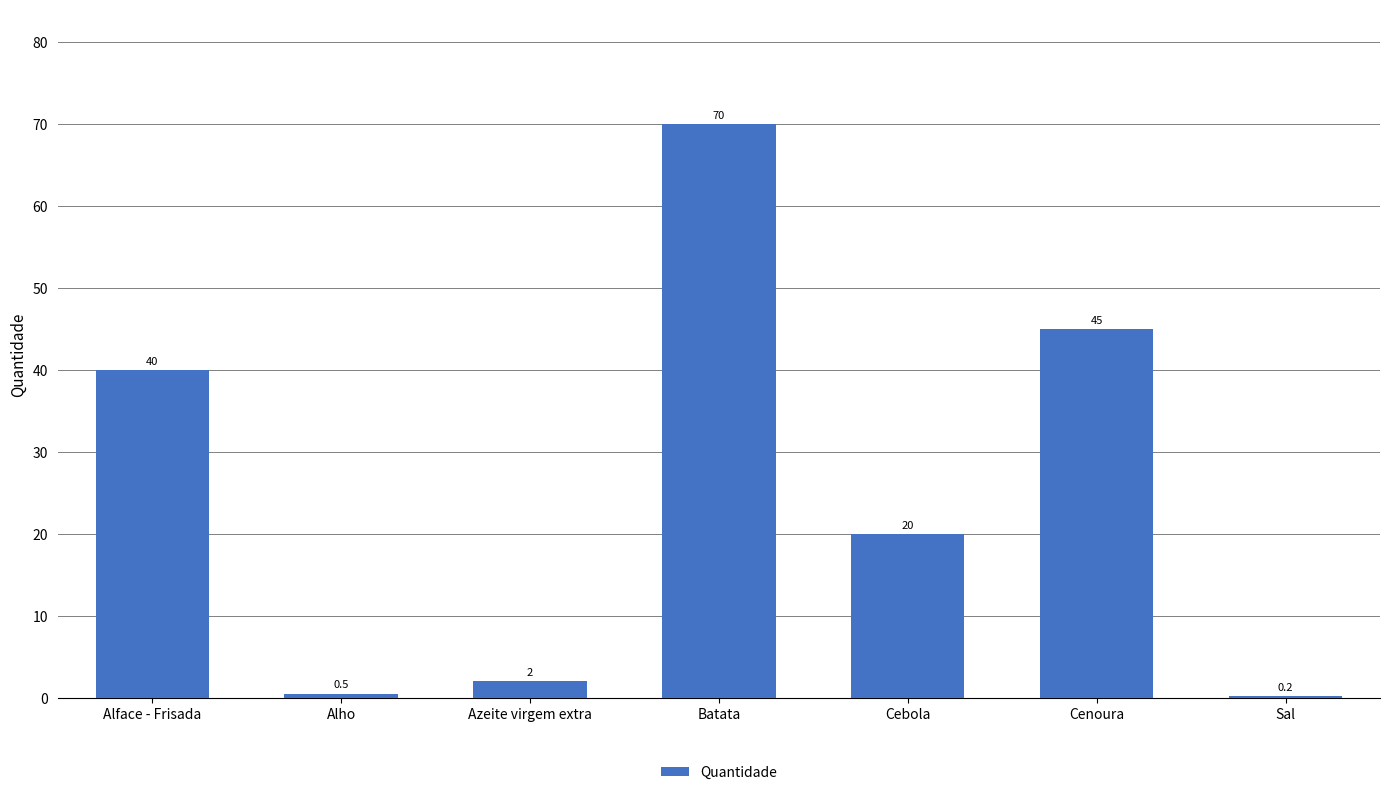

What is the sum of the values at Cebola and Batata?

90.0